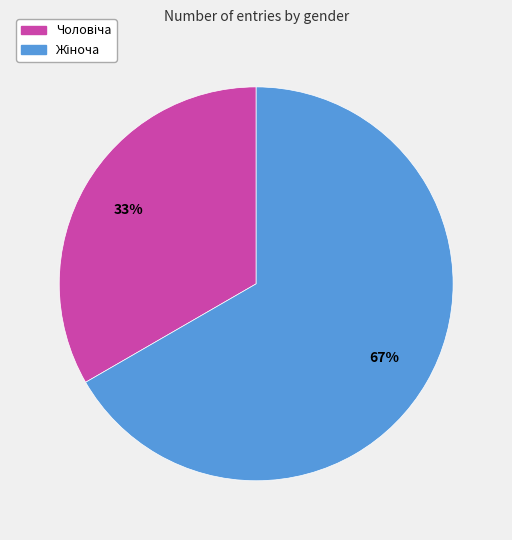

Is there a majority slice in this chart?

Yes